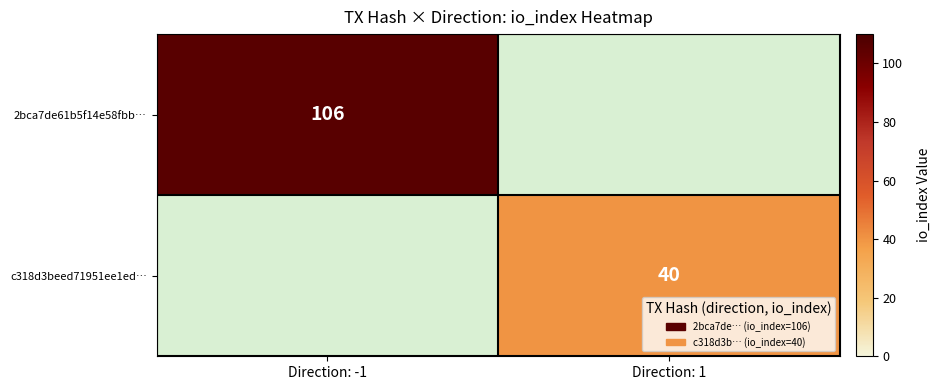

At which category does the chart reach its minimum across all series?

Direction: 1